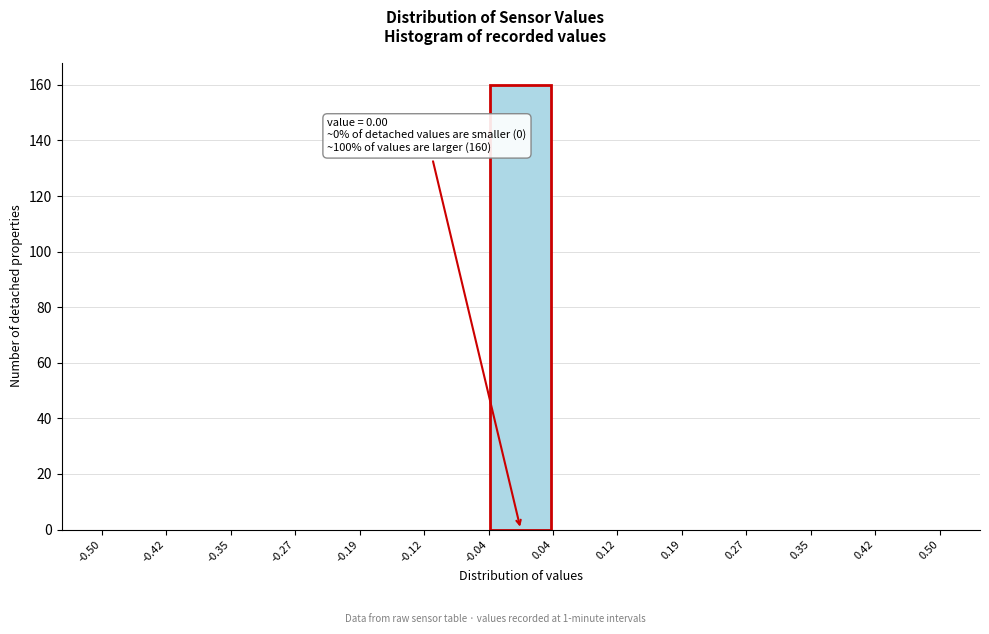

Which range on the x-axis has the tallest bar?

-0.04 to 0.04